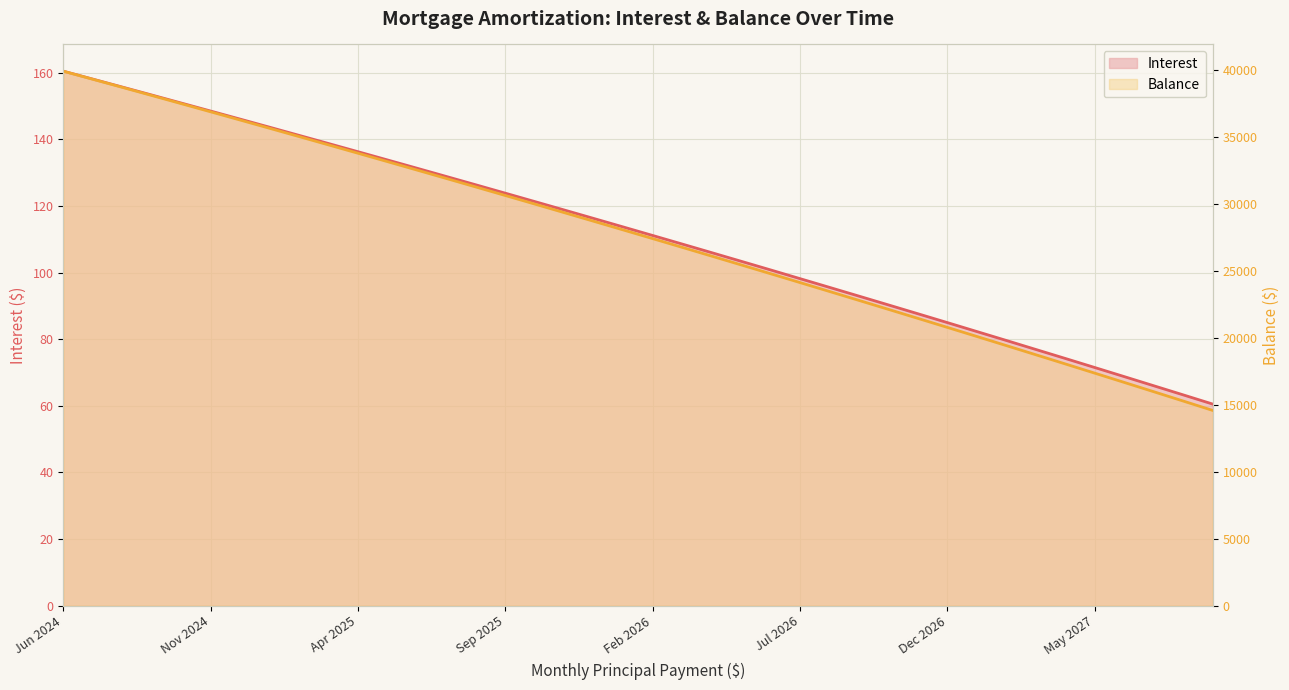

Rank the categories by Interest value from lowest to highest.

39, 38, 37, 36, 35, 34, 33, 32, 31, 30, 29, 28, 27, 26, 25, 24, 23, 22, 21, 20, 19, 18, 17, 16, 15, 14, 13, 12, 11, 10, 9, 8, May 2027, Dec 2026, Jul 2026, Feb 2026, Sep 2025, Apr 2025, Nov 2024, Jun 2024